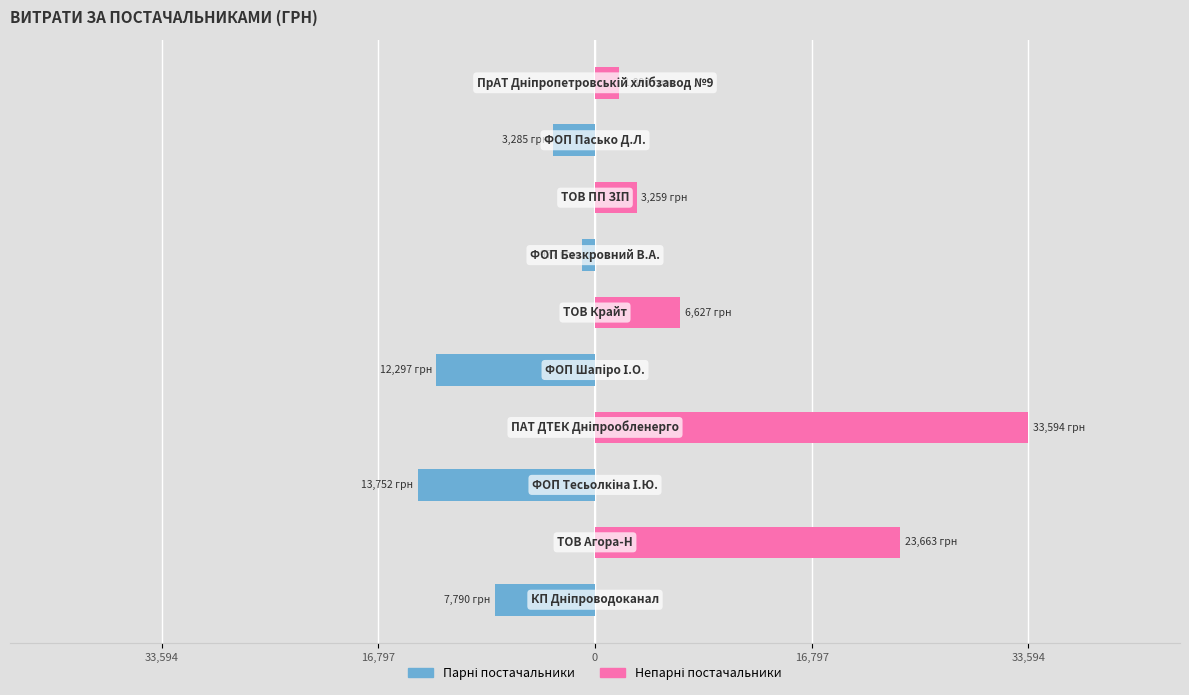

How many categories are shown in the chart?

10